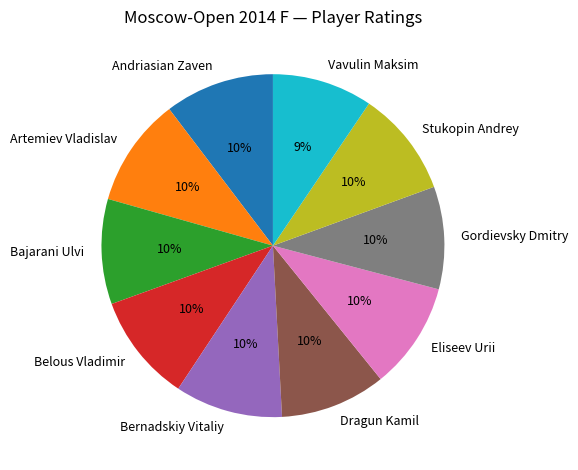

What is the ratio of the value at Gordievsky Dmitry to the value at Belous Vladimir?

1.0